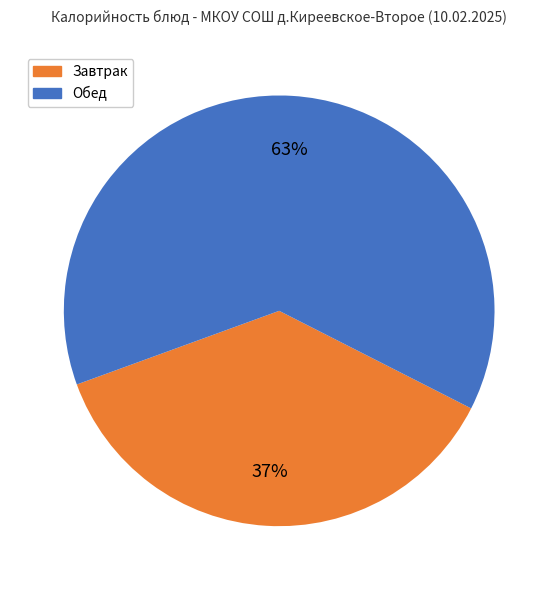

Is there a majority slice in this chart?

Yes